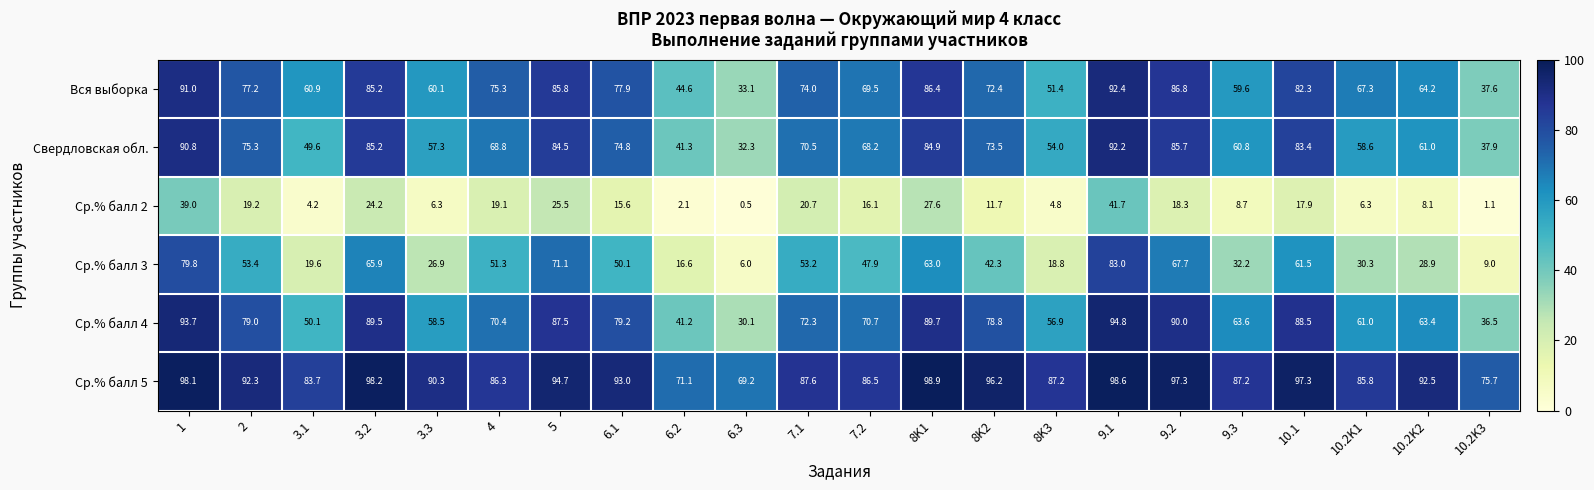

What is the approximate value of Вся выборка at 7.2?

69.5